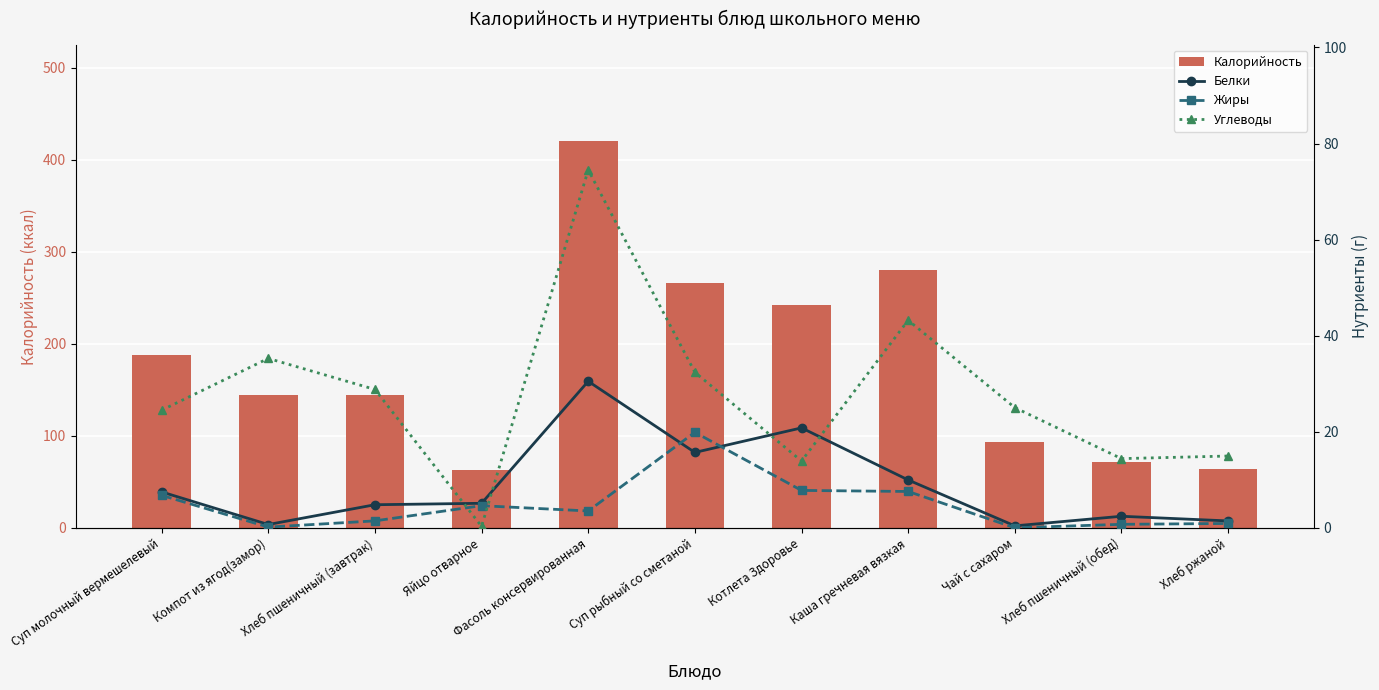

Count the number of categories in the chart.

11